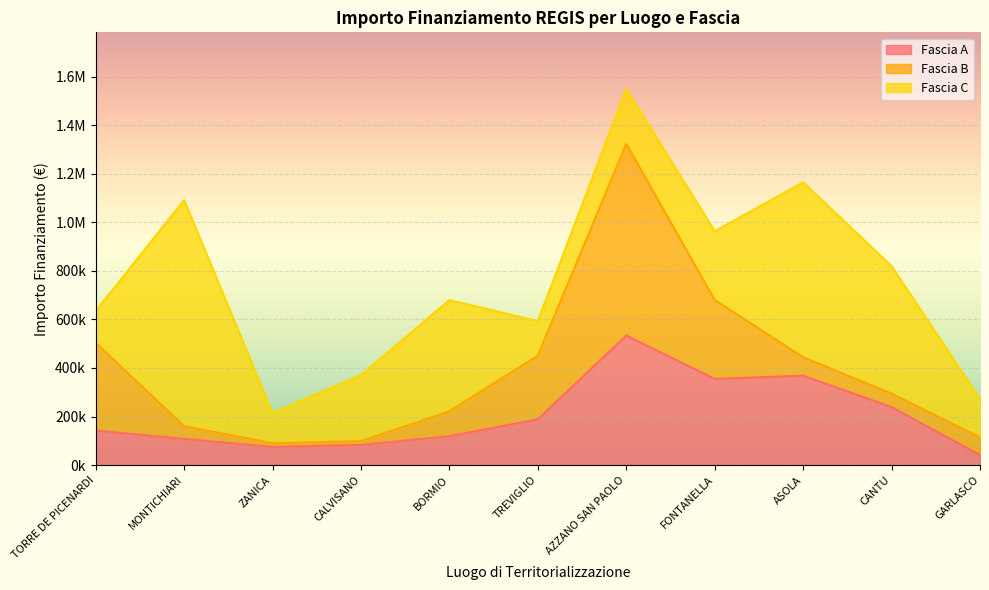

Reading left to right, list all the values displayed in this chart.

Fascia A: TORRE DE PICENARDI=142320.0	MONTICHIARI=108000.0	ZANICA=74400.0	CALVISANO=83040.0	BORMIO=118800.0	TREVIGLIO=188362.2	AZZANO SAN PAOLO=533520.0	FONTANELLA=354880.0	ASOLA=368005.7	CANTU=238829.6	GARLASCO=41192.0
Fascia B: TORRE DE PICENARDI=361240.0	MONTICHIARI=52320.0	ZANICA=15440.0	CALVISANO=15440.0	BORMIO=102630.9	TREVIGLIO=262240.0	AZZANO SAN PAOLO=789254.4	FONTANELLA=325026.9	ASOLA=76140.0	CANTU=55388.0	GARLASCO=73108.0
Fascia C: TORRE DE PICENARDI=130560.0	MONTICHIARI=930869.5	ZANICA=125175.0	CALVISANO=272400.0	BORMIO=458182.4	TREVIGLIO=142361.6	AZZANO SAN PAOLO=226850.0	FONTANELLA=282960.0	ASOLA=720099.3	CANTU=525096.0	GARLASCO=158248.0